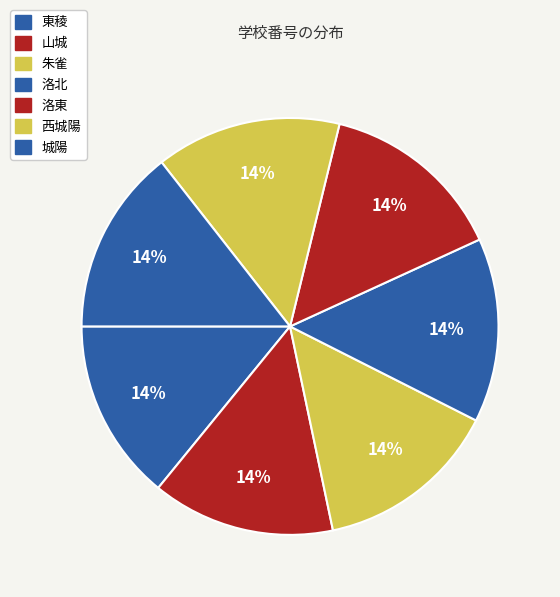

How many slices are in this pie chart?

7